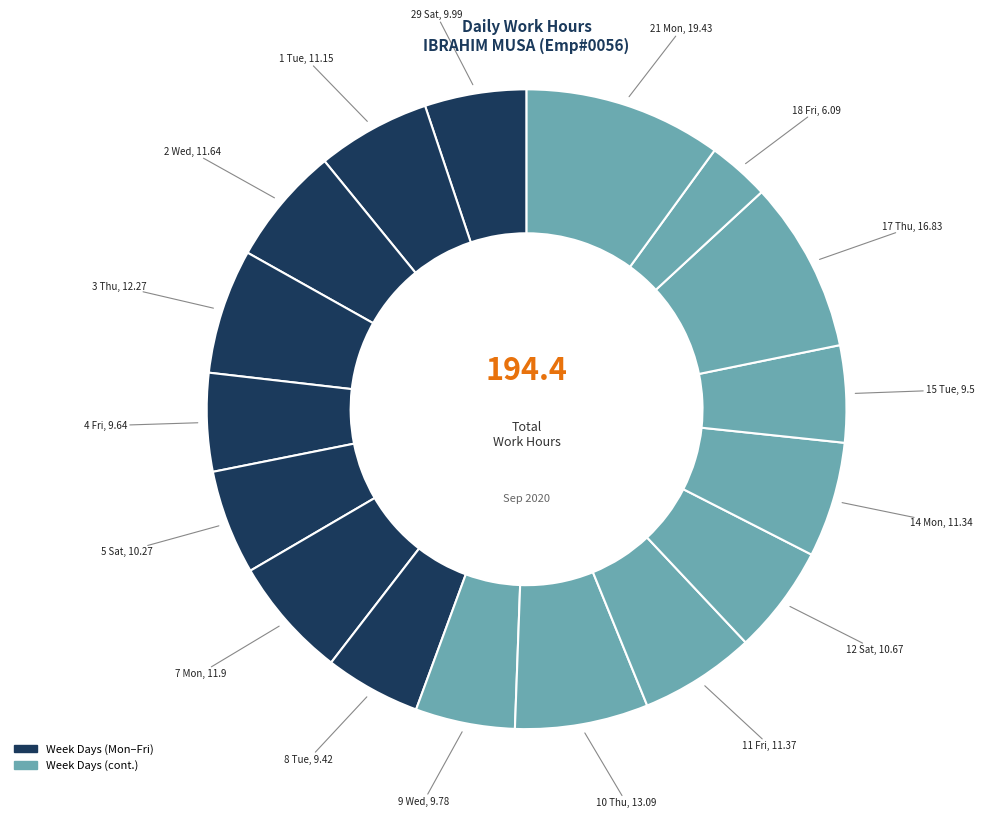

Is there a majority slice in this chart?

No